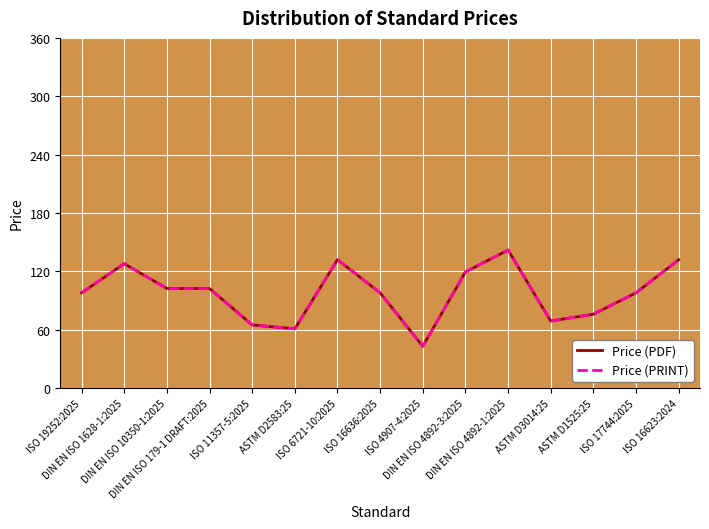

Which series has the widest spread of values?

Price (PDF)